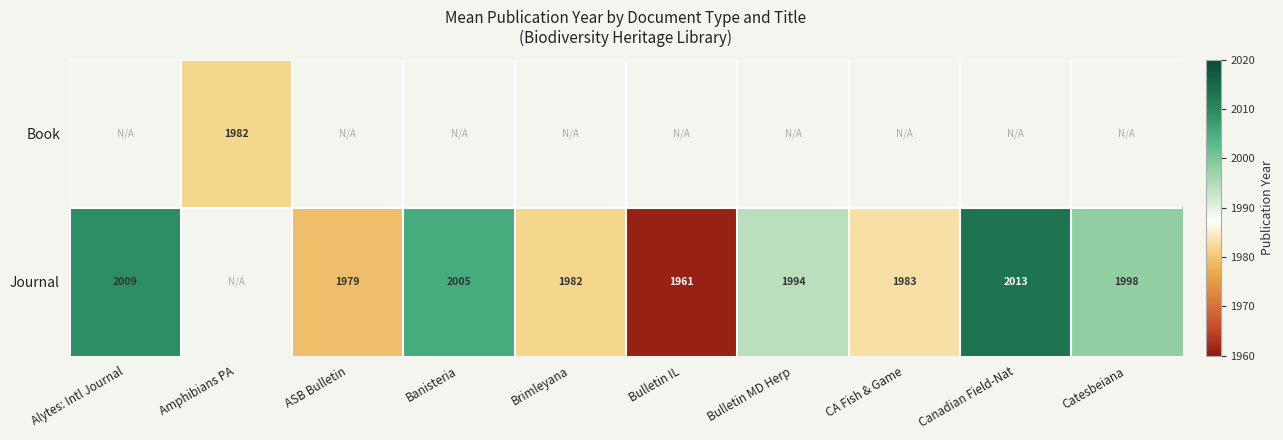

The Journal series shows 1998 at Catesbeiana. True or false?

True